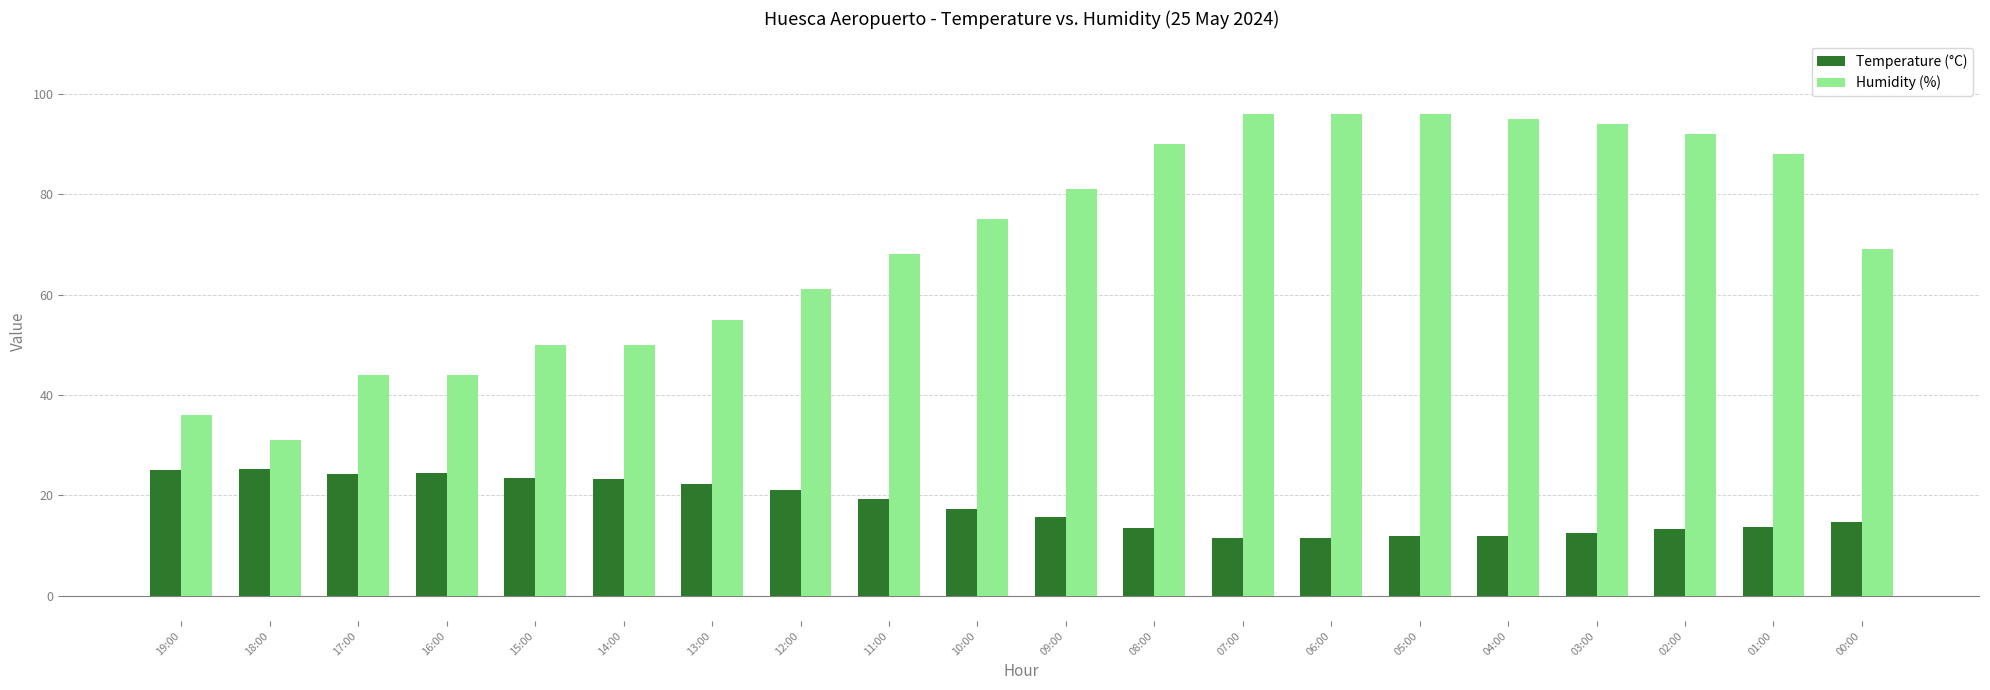

What is the sum of the Temperature (°C) values at 14:00 and 09:00?

39.1